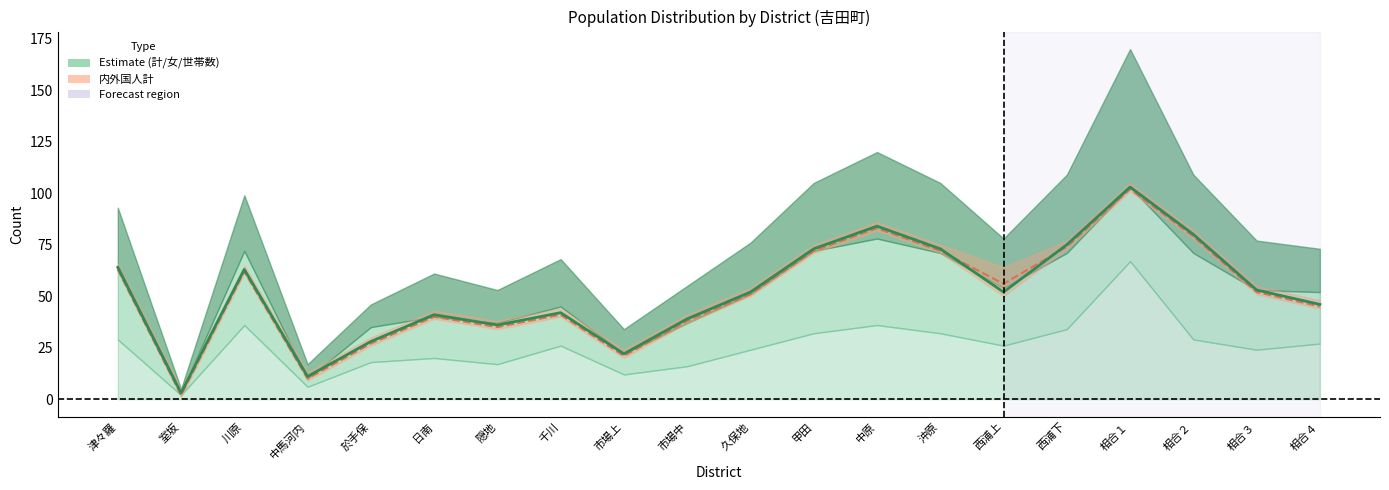

Rank the series at 甲田 from lowest to highest value.

内外国人 line, 計